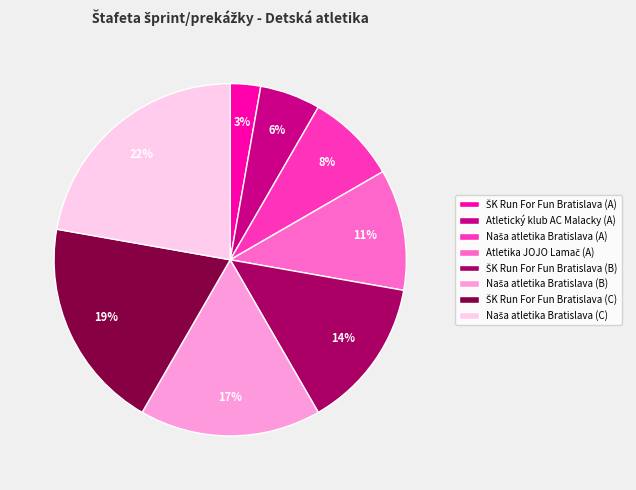

Does any single category account for the majority?

No